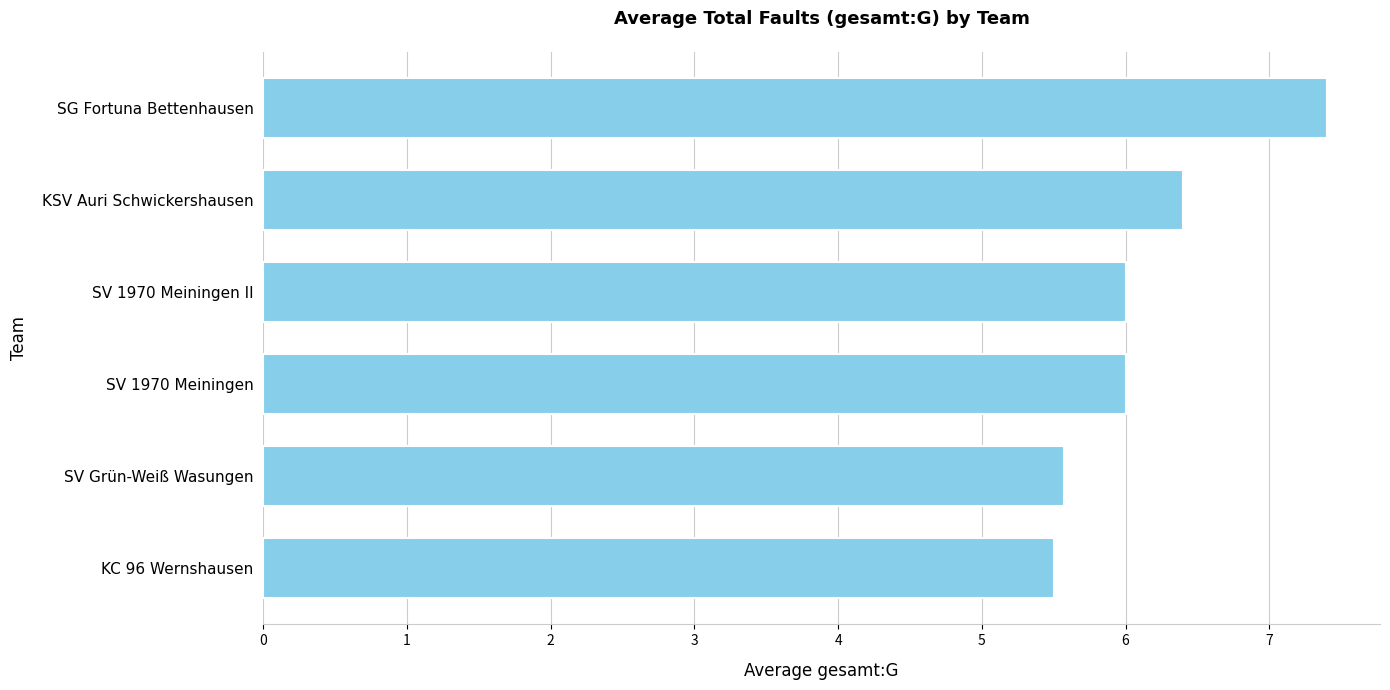

True or false: the data shows 7.4 at SG Fortuna Bettenhausen.

True